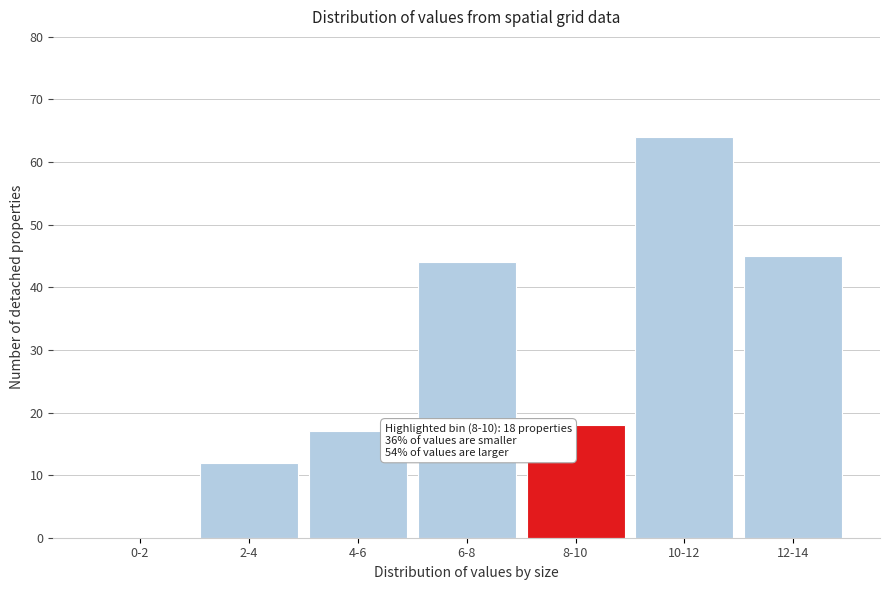

Reading left to right, transcribe all the data shown in this chart.

0-2=0	2-4=12	4-6=17	6-8=44	8-10=18	10-12=64	12-14=45